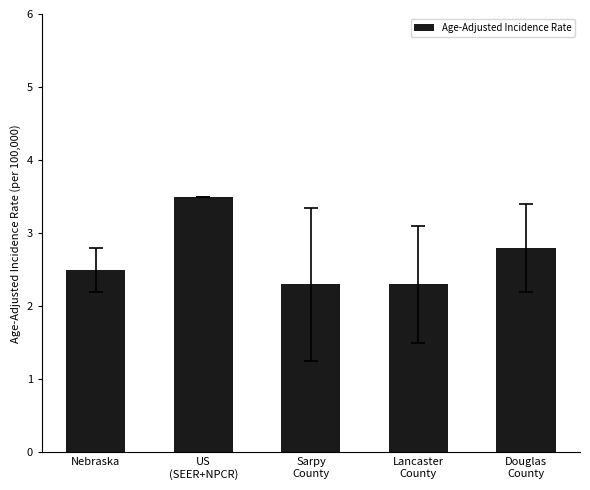

How many values are between 2 and 3?

4